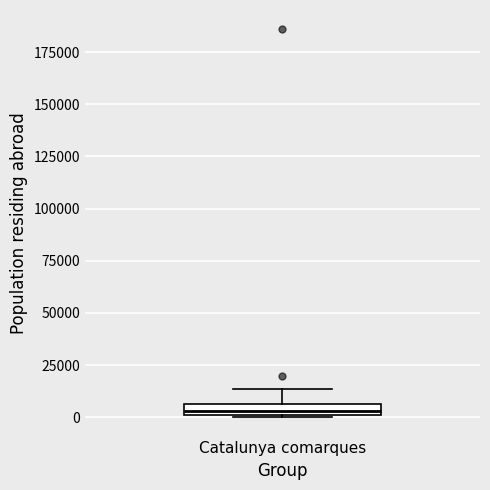

Where does the upper whisker of the box for Catalunya comarques end on the y-axis? The values are not printed on the chart, so give them approximately, as read against the axis.

15000